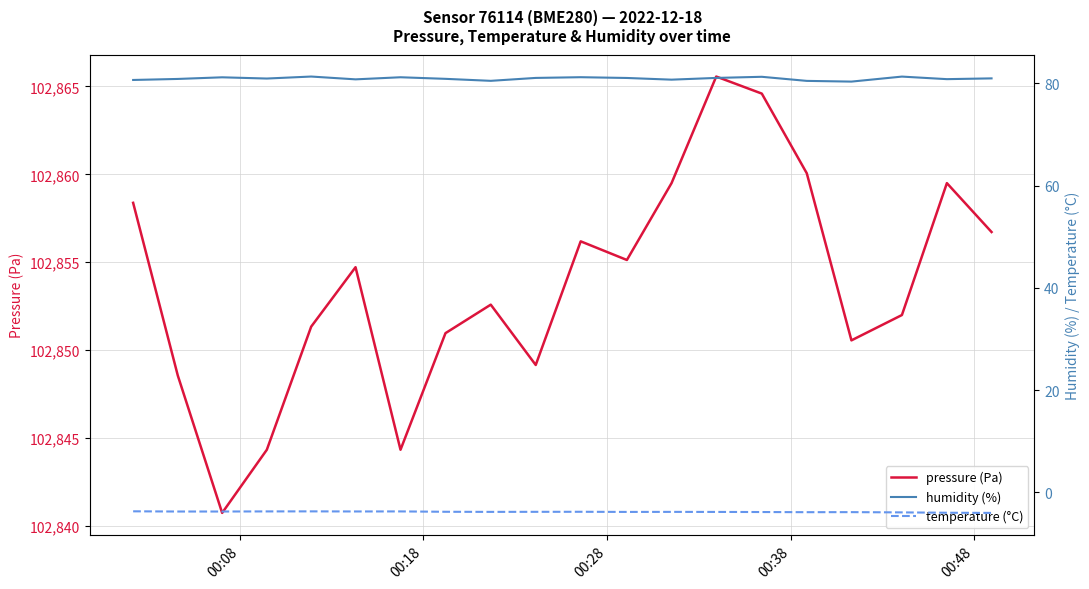

What is the maximum value for pressure (Pa)?

102865.6